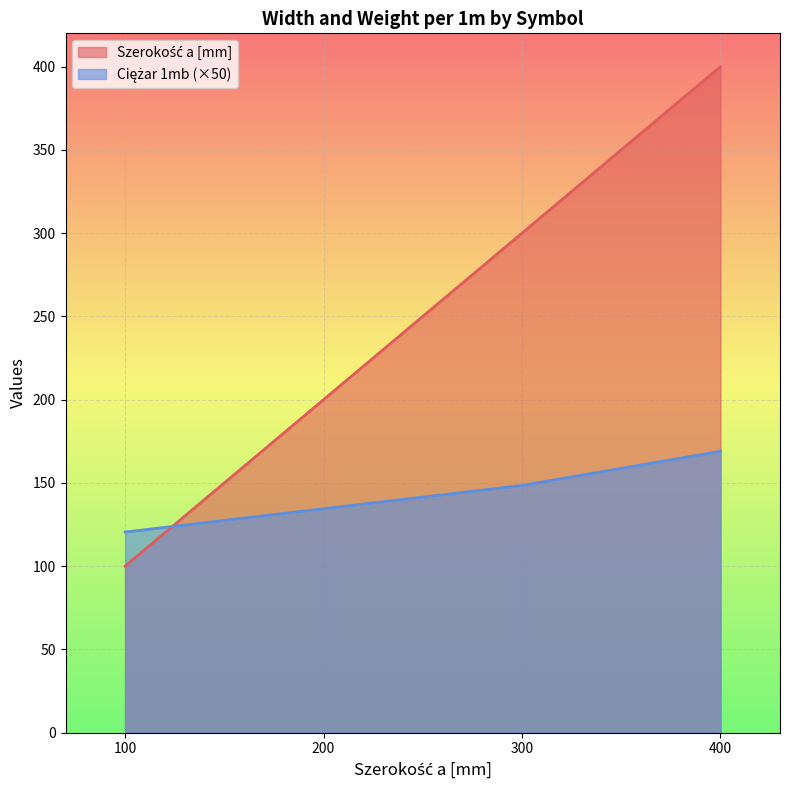

How many Szerokość a [mm] values are between 200 and 400?

3